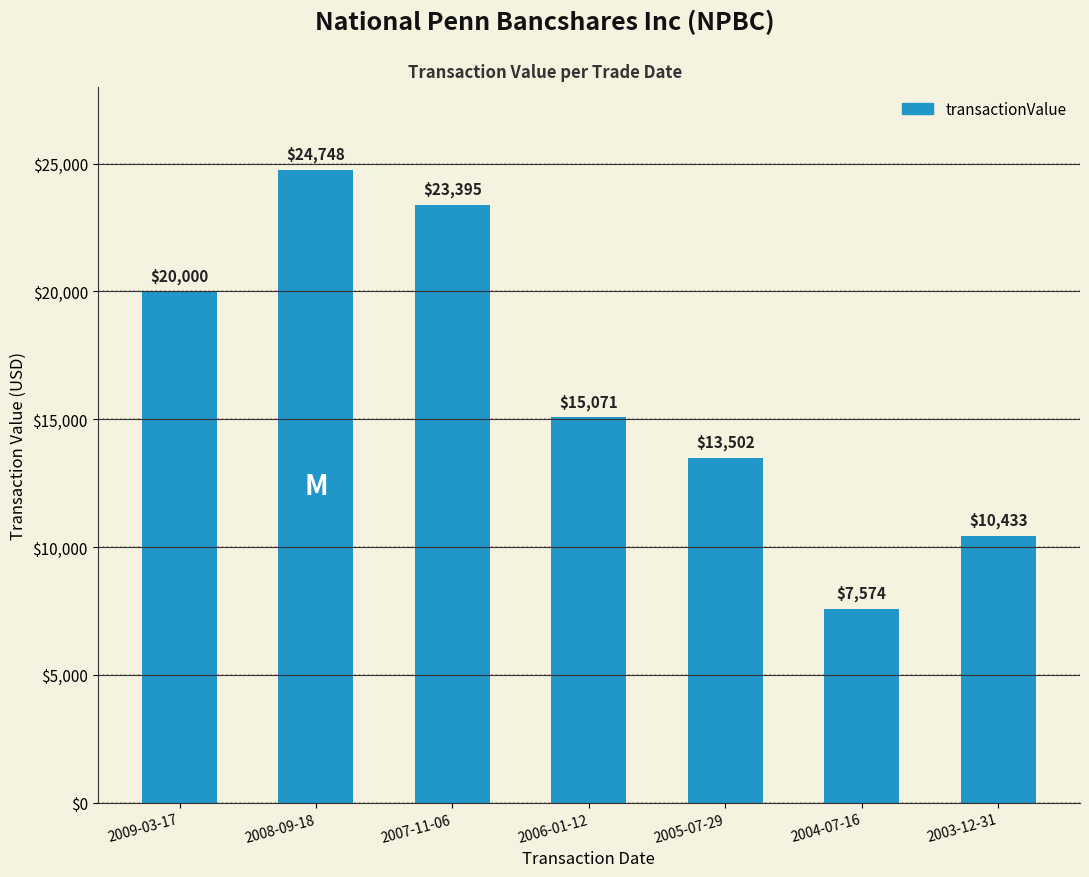

Reading left to right, what are all the values shown in this chart?

2009-03-17=20000	2008-09-18=24748	2007-11-06=23395	2006-01-12=15071	2005-07-29=13502	2004-07-16=7574	2003-12-31=10433